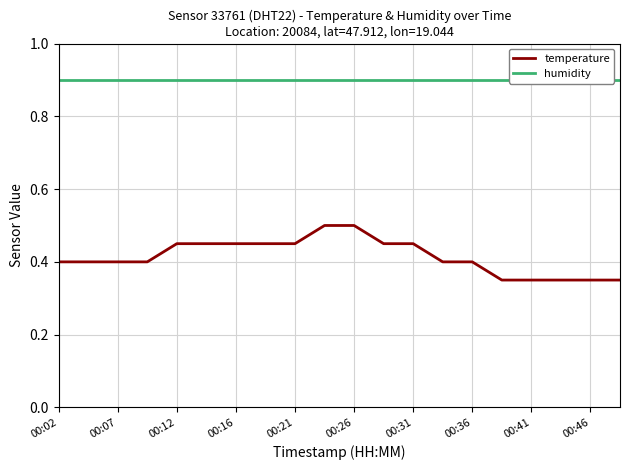

Rank the series by their maximum value, from highest to lowest.

humidity, temperature